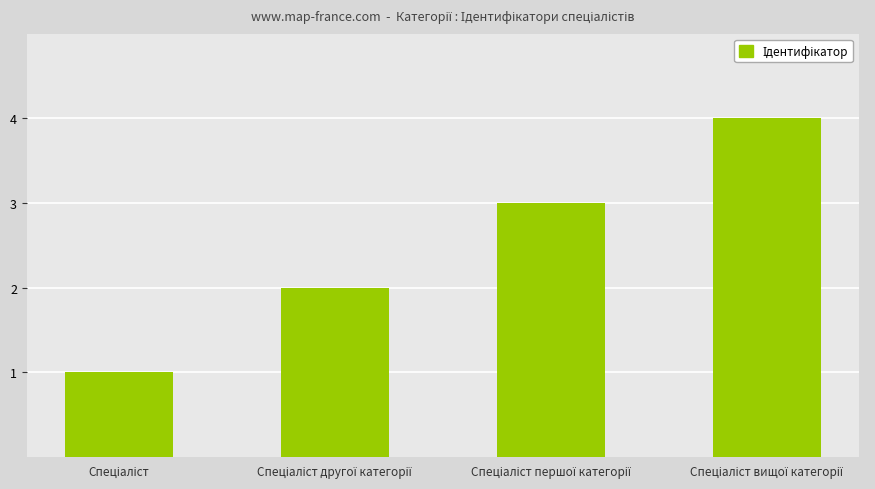

What is the difference between the maximum and minimum values?

3